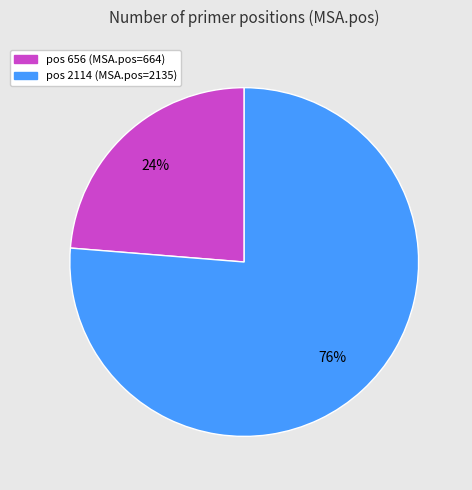

Is there a majority slice in this chart?

Yes